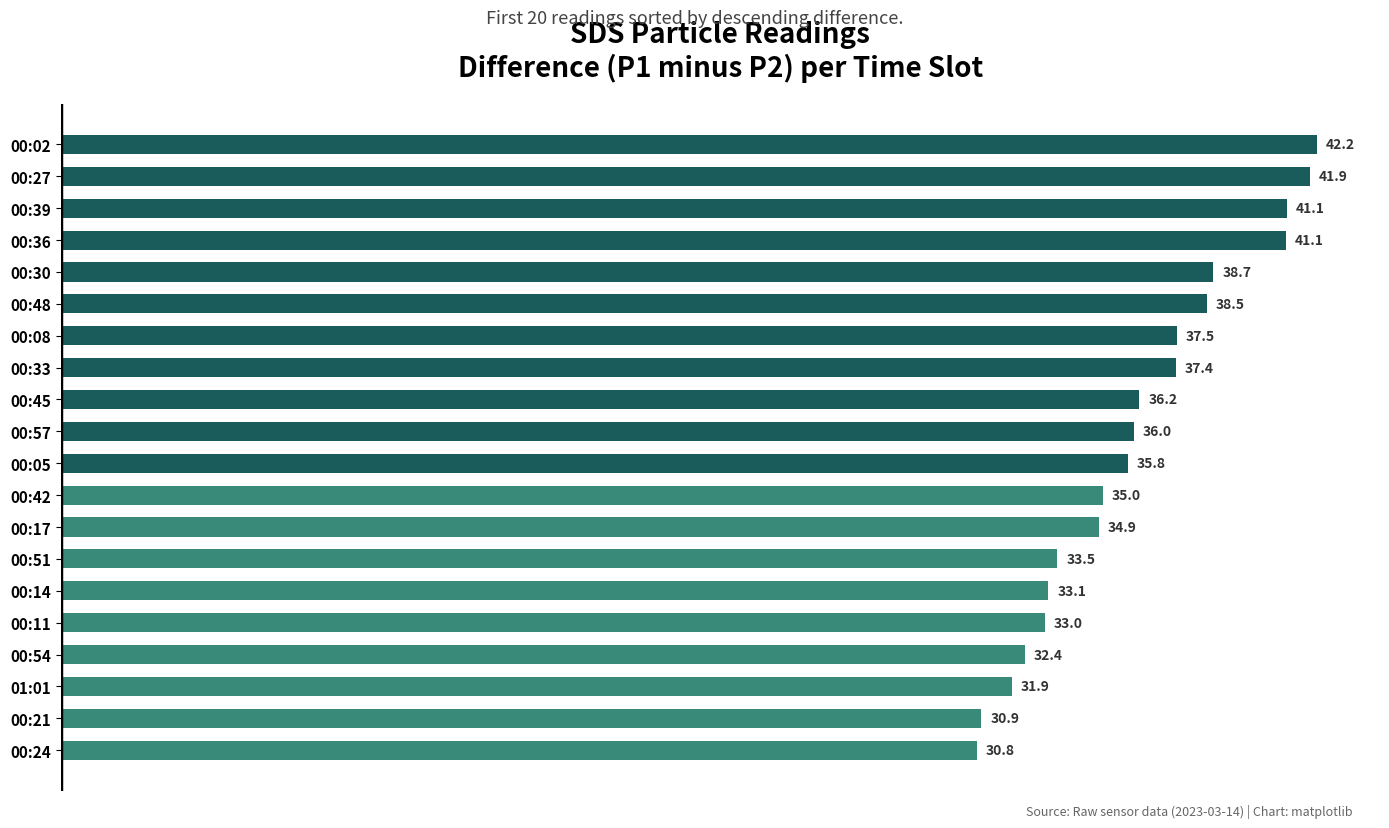

Is it true that the value at 00:57 is 12.1?

False